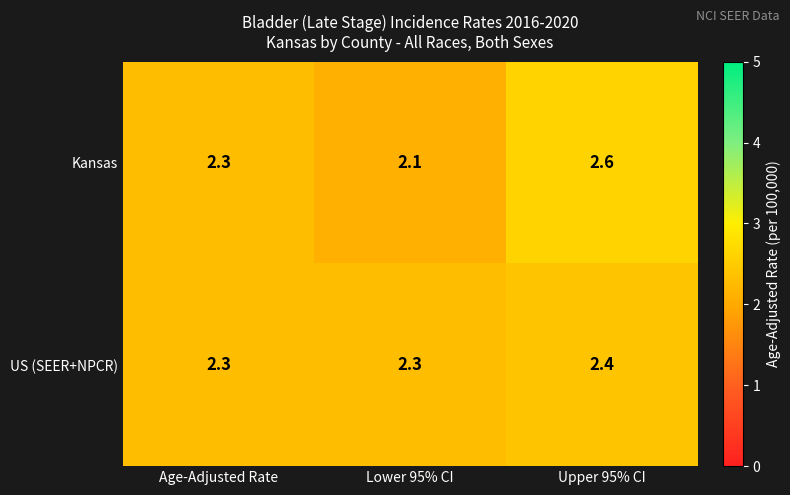

Is it true that US (SEER+NPCR) equals 3.2 at Age-Adjusted Rate?

False